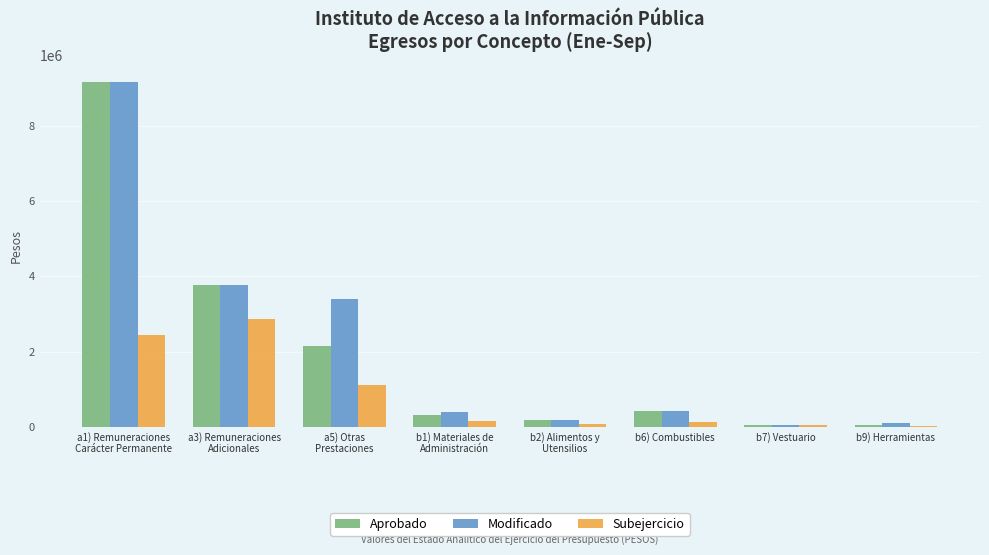

What is the maximum value for Aprobado?

9156816